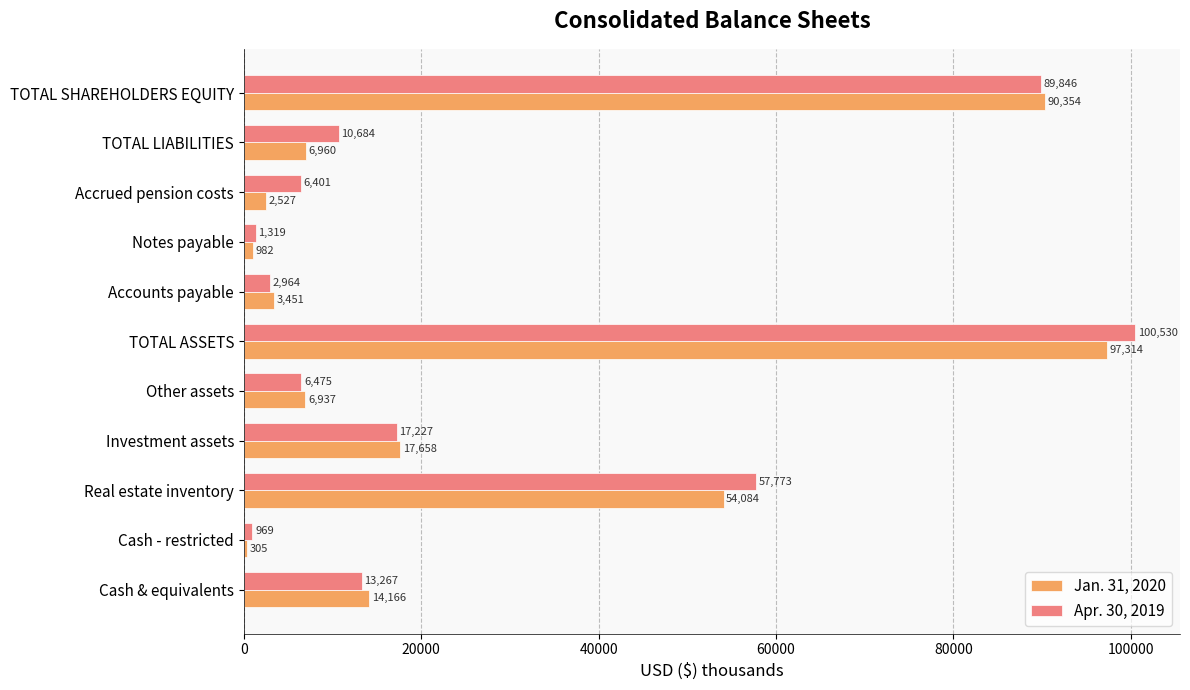

Which category has the highest value in the Jan. 31, 2020 series?

TOTAL ASSETS